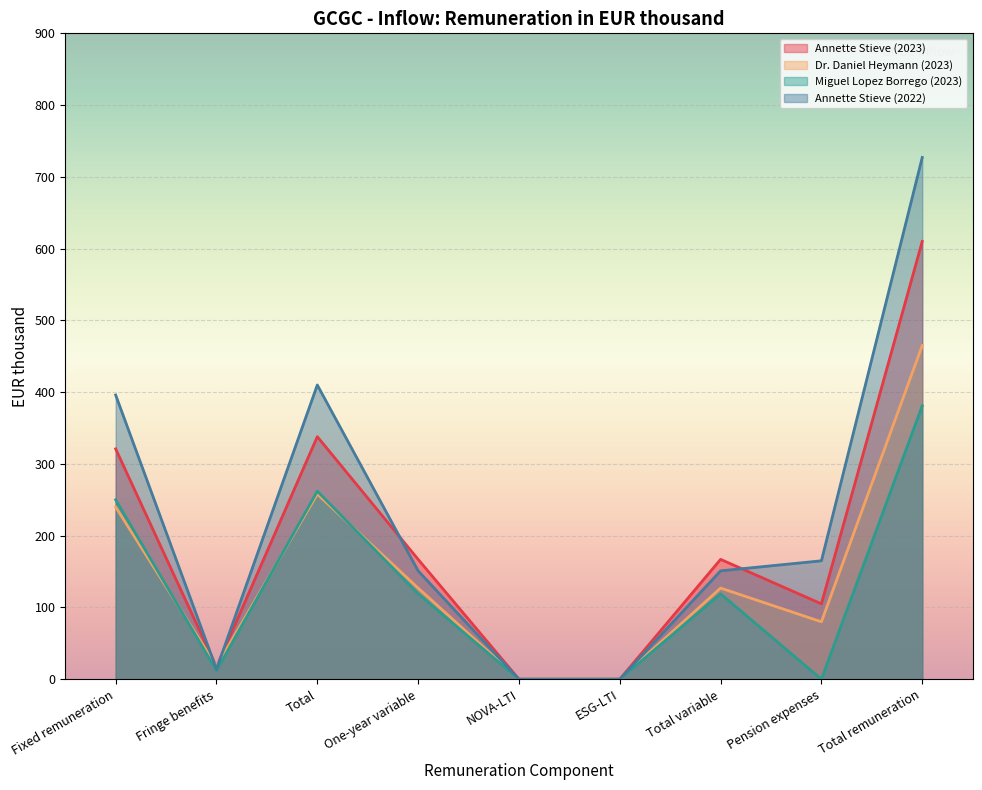

How many values in the Annette Stieve (2023) series exceed 167?

3